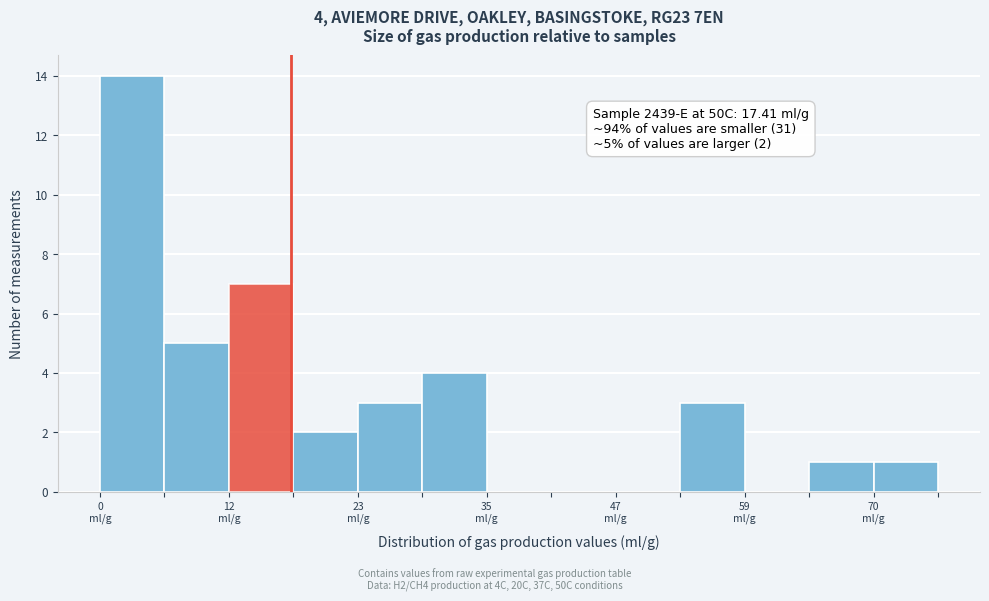

Read against the x-axis, roughly where is the centre of the tallest bar?

2